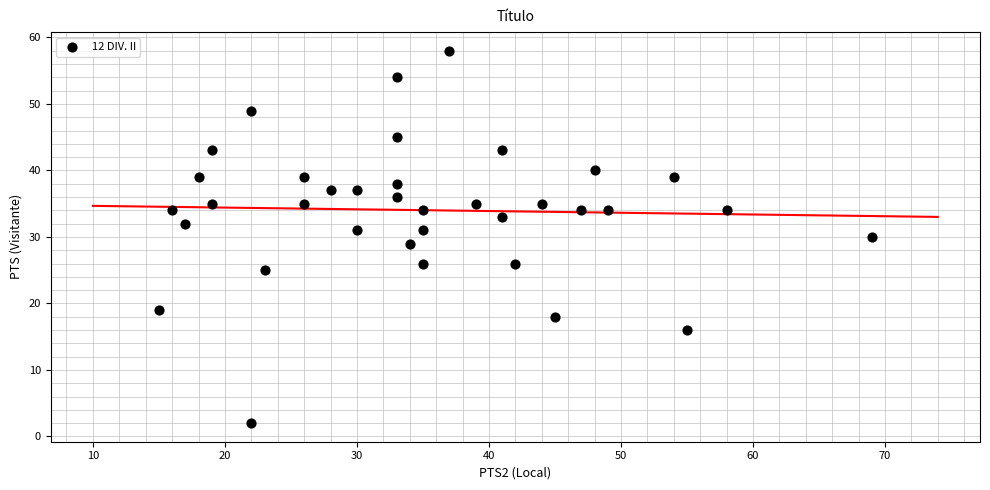

What is the range of X values (max minus min)?

54